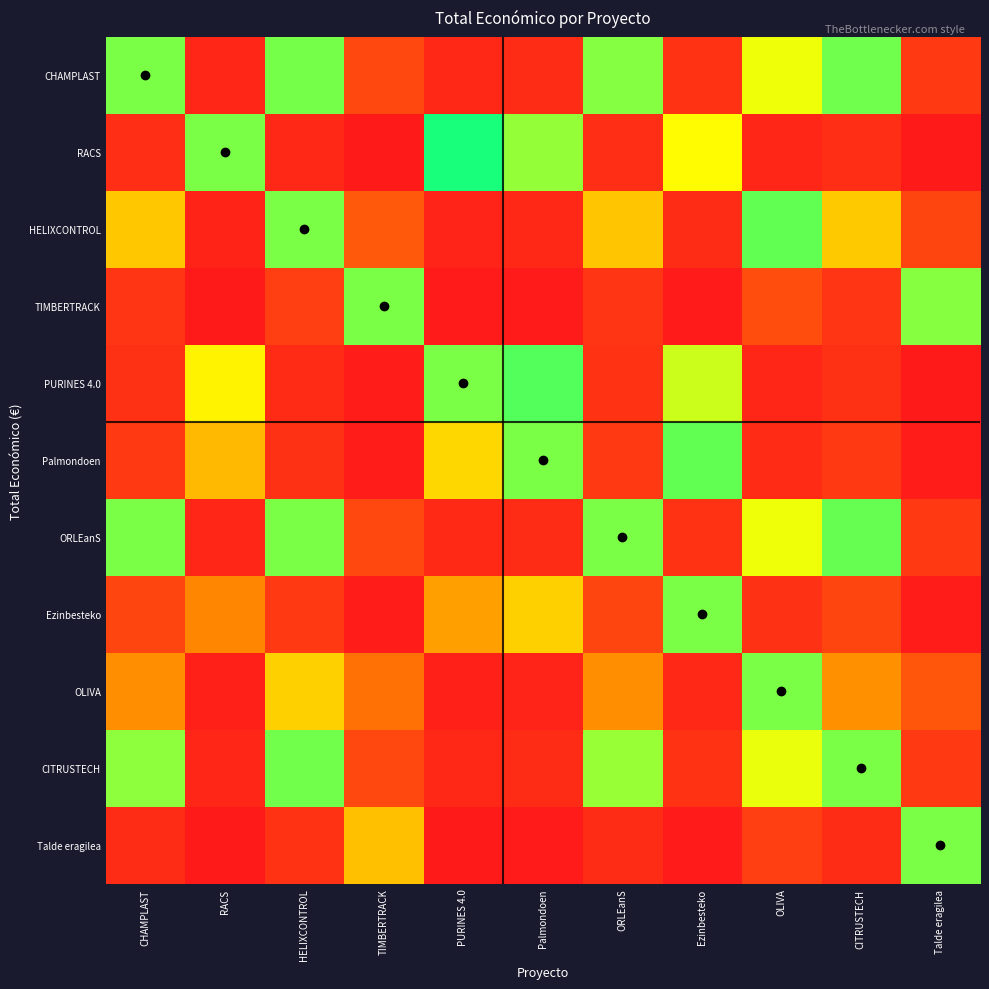

Reading right to left, what are all the values shown in this chart?

CHAMPLAST: Talde eragilea=0.9	CITRUSTECH=0.0	OLIVA=0.5	Ezinbesteko=-0.9	ORLEanS=-0.0	Palmondoen=-0.9	PURINES 4.0=-0.9	TIMBERTRACK=0.9	HELIXCONTROL=0.3	RACS=-0.9	CHAMPLAST=0.0
RACS: Talde eragilea=1.0	CITRUSTECH=0.9	OLIVA=1.0	Ezinbesteko=0.5	ORLEanS=0.9	Palmondoen=0.3	PURINES 4.0=0.1	TIMBERTRACK=1.0	HELIXCONTROL=1.0	RACS=0.0	CHAMPLAST=0.9
HELIXCONTROL: Talde eragilea=0.9	CITRUSTECH=-0.3	OLIVA=0.3	Ezinbesteko=-0.9	ORLEanS=-0.3	Palmondoen=-0.9	PURINES 4.0=-0.9	TIMBERTRACK=0.8	HELIXCONTROL=0.0	RACS=-1.0	CHAMPLAST=-0.3
TIMBERTRACK: Talde eragilea=0.3	CITRUSTECH=-0.9	OLIVA=-0.8	Ezinbesteko=-1.0	ORLEanS=-0.9	Palmondoen=-1.0	PURINES 4.0=-1.0	TIMBERTRACK=0.0	HELIXCONTROL=-0.8	RACS=-1.0	CHAMPLAST=-0.9
PURINES 4.0: Talde eragilea=1.0	CITRUSTECH=0.9	OLIVA=1.0	Ezinbesteko=0.4	ORLEanS=0.9	Palmondoen=0.2	PURINES 4.0=0.0	TIMBERTRACK=1.0	HELIXCONTROL=0.9	RACS=-0.1	CHAMPLAST=0.9
Palmondoen: Talde eragilea=1.0	CITRUSTECH=0.9	OLIVA=1.0	Ezinbesteko=0.3	ORLEanS=0.9	Palmondoen=0.0	PURINES 4.0=-0.2	TIMBERTRACK=1.0	HELIXCONTROL=0.9	RACS=-0.3	CHAMPLAST=0.9
ORLEanS: Talde eragilea=0.9	CITRUSTECH=0.0	OLIVA=0.5	Ezinbesteko=-0.9	ORLEanS=0.0	Palmondoen=-0.9	PURINES 4.0=-0.9	TIMBERTRACK=0.9	HELIXCONTROL=0.3	RACS=-0.9	CHAMPLAST=0.0
Ezinbesteko: Talde eragilea=1.0	CITRUSTECH=0.9	OLIVA=0.9	Ezinbesteko=0.0	ORLEanS=0.9	Palmondoen=-0.3	PURINES 4.0=-0.4	TIMBERTRACK=1.0	HELIXCONTROL=0.9	RACS=-0.5	CHAMPLAST=0.9
OLIVA: Talde eragilea=0.8	CITRUSTECH=-0.5	OLIVA=0.0	Ezinbesteko=-0.9	ORLEanS=-0.5	Palmondoen=-1.0	PURINES 4.0=-1.0	TIMBERTRACK=0.8	HELIXCONTROL=-0.3	RACS=-1.0	CHAMPLAST=-0.5
CITRUSTECH: Talde eragilea=0.9	CITRUSTECH=0.0	OLIVA=0.5	Ezinbesteko=-0.9	ORLEanS=-0.0	Palmondoen=-0.9	PURINES 4.0=-0.9	TIMBERTRACK=0.9	HELIXCONTROL=0.3	RACS=-0.9	CHAMPLAST=-0.0
Talde eragilea: Talde eragilea=0.0	CITRUSTECH=-0.9	OLIVA=-0.8	Ezinbesteko=-1.0	ORLEanS=-0.9	Palmondoen=-1.0	PURINES 4.0=-1.0	TIMBERTRACK=-0.3	HELIXCONTROL=-0.9	RACS=-1.0	CHAMPLAST=-0.9